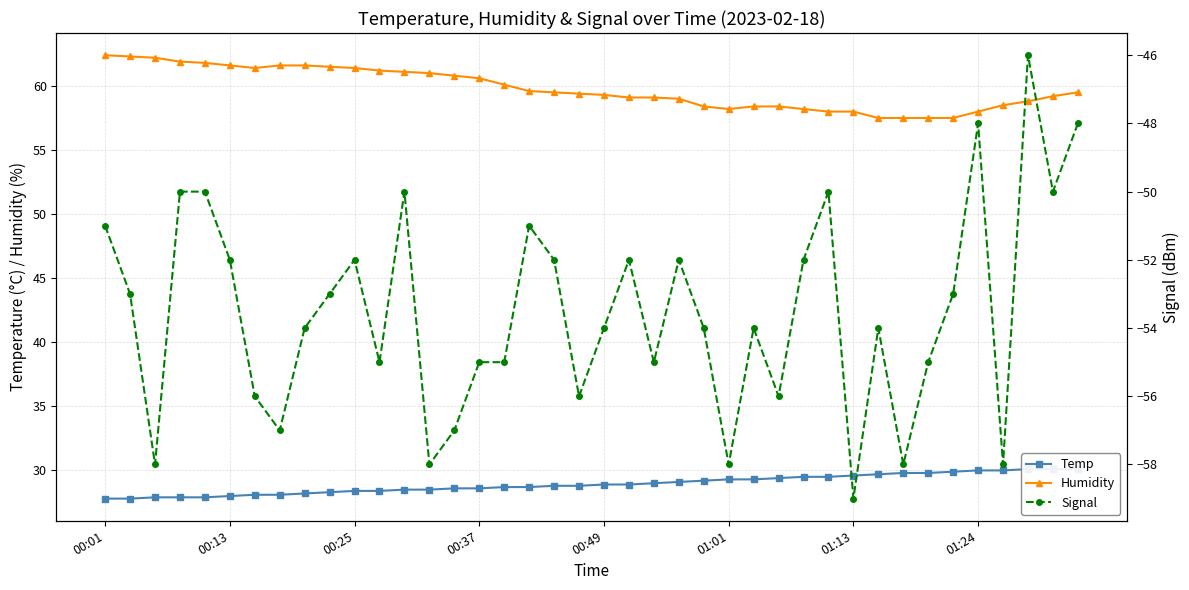

What is the lowest value of the Humidity series?

57.5